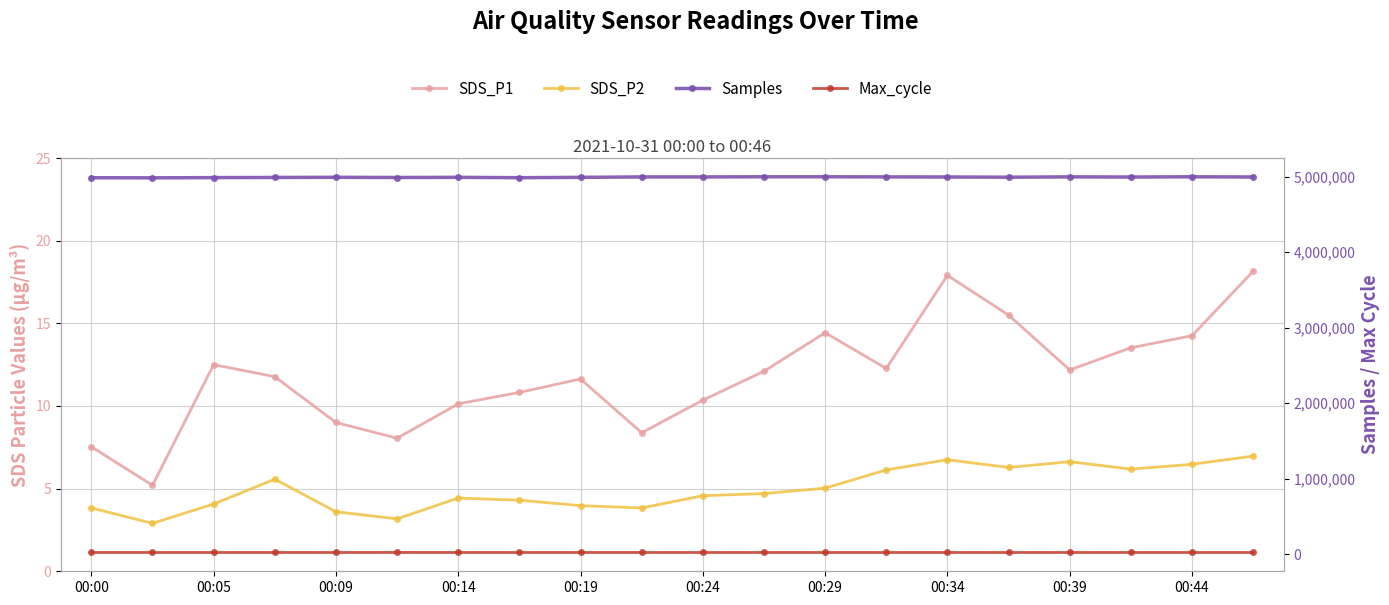

The Samples series shows 4996985.0 at 00:34. True or false?

True